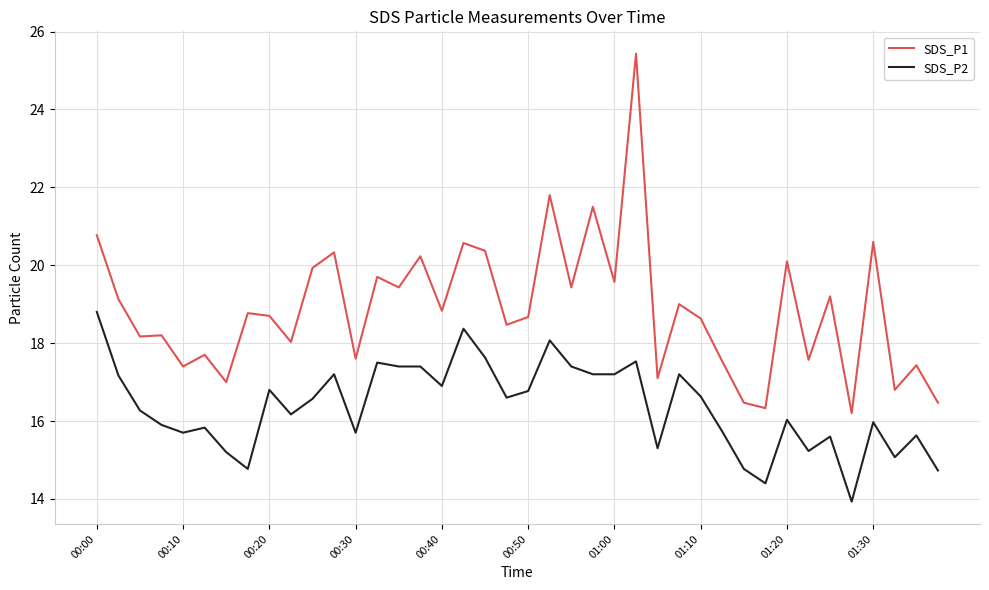

What is the greatest value displayed?

25.4